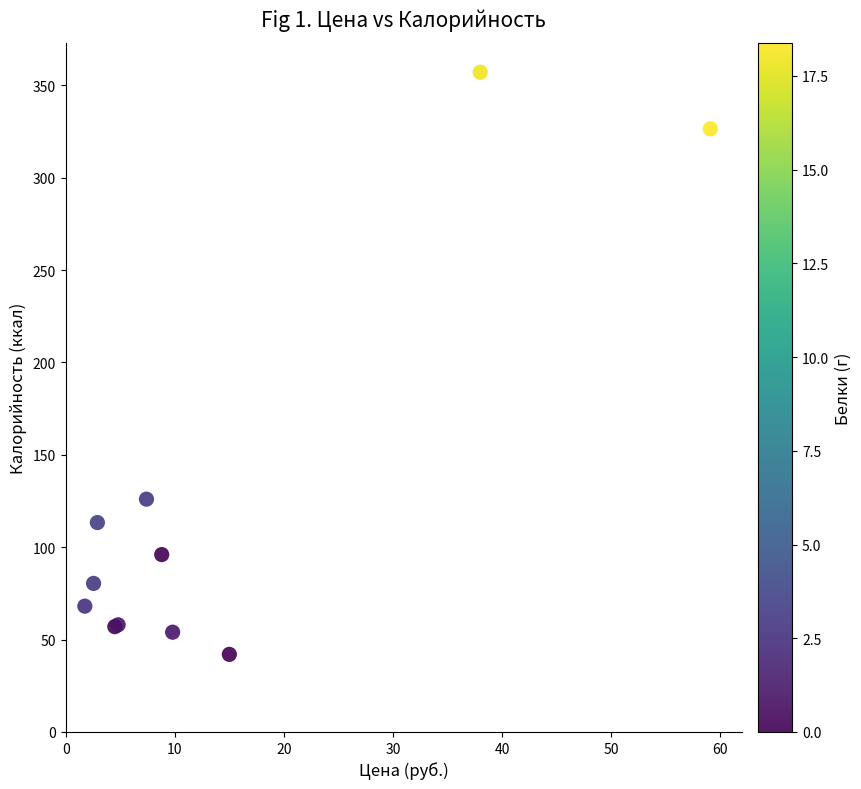

What Y value in the scatter plot is closest to 199?

126.0